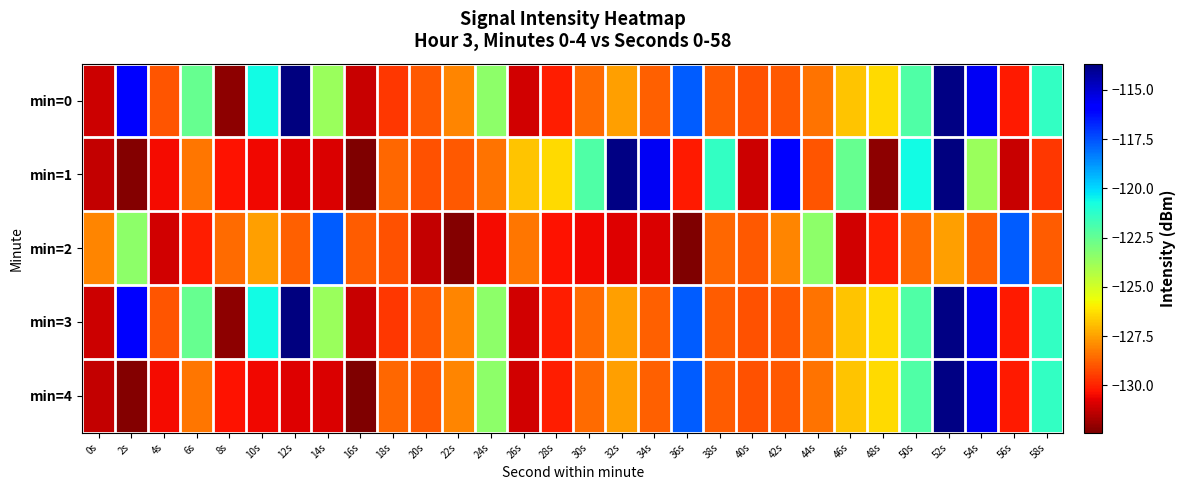

What is the spread (max minus min) of values at 14s?

13.2